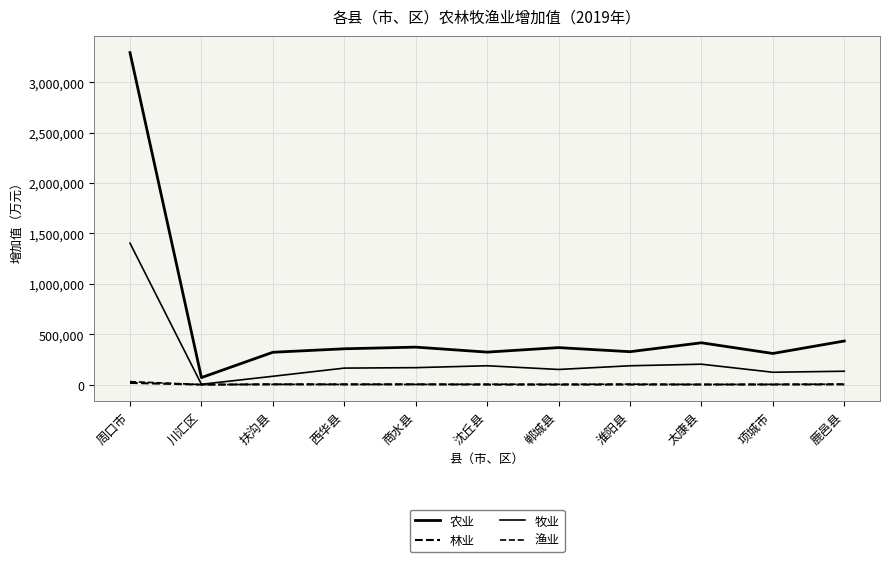

How many data points in 林业 are less than 1271?

5